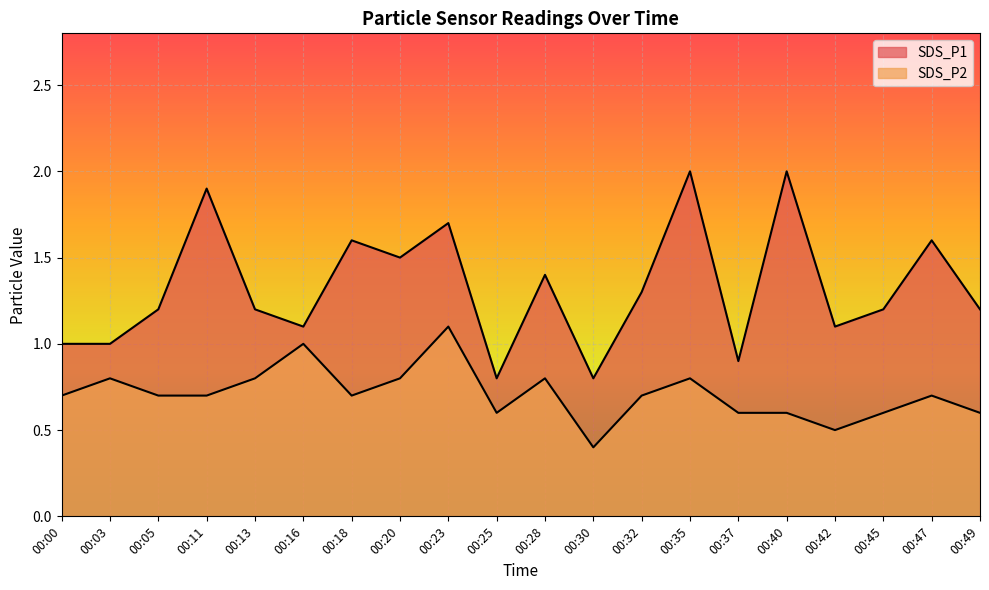

Which series has the largest range (max minus min)?

SDS_P1